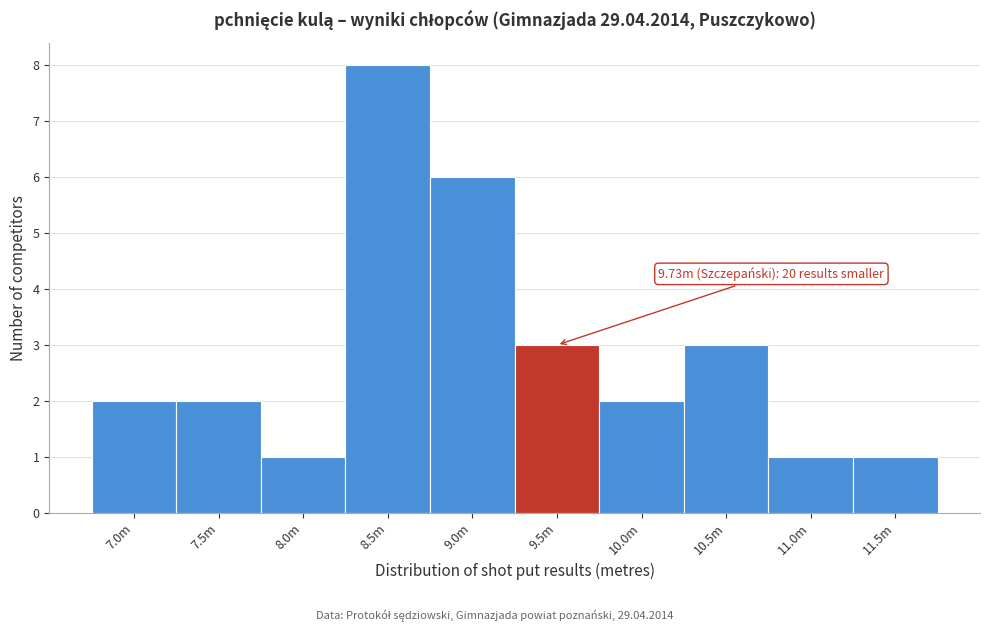

Reading right to left, extract all data points from this chart.

1	1	3	2	3	6	8	1	2	2